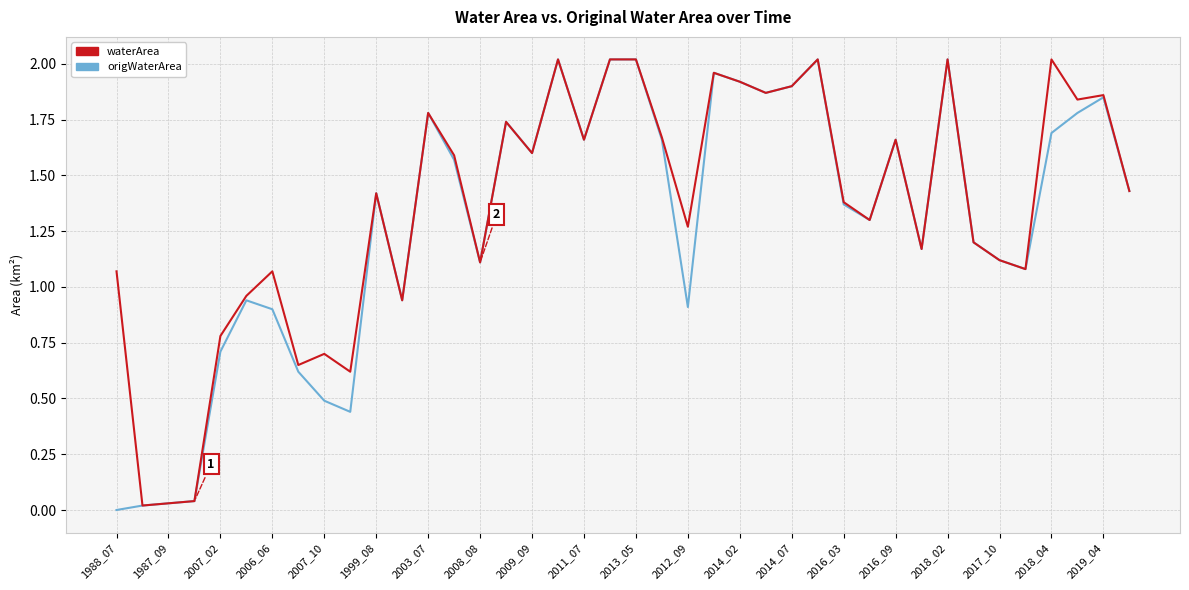

Which series has the largest total across all categories?

waterArea